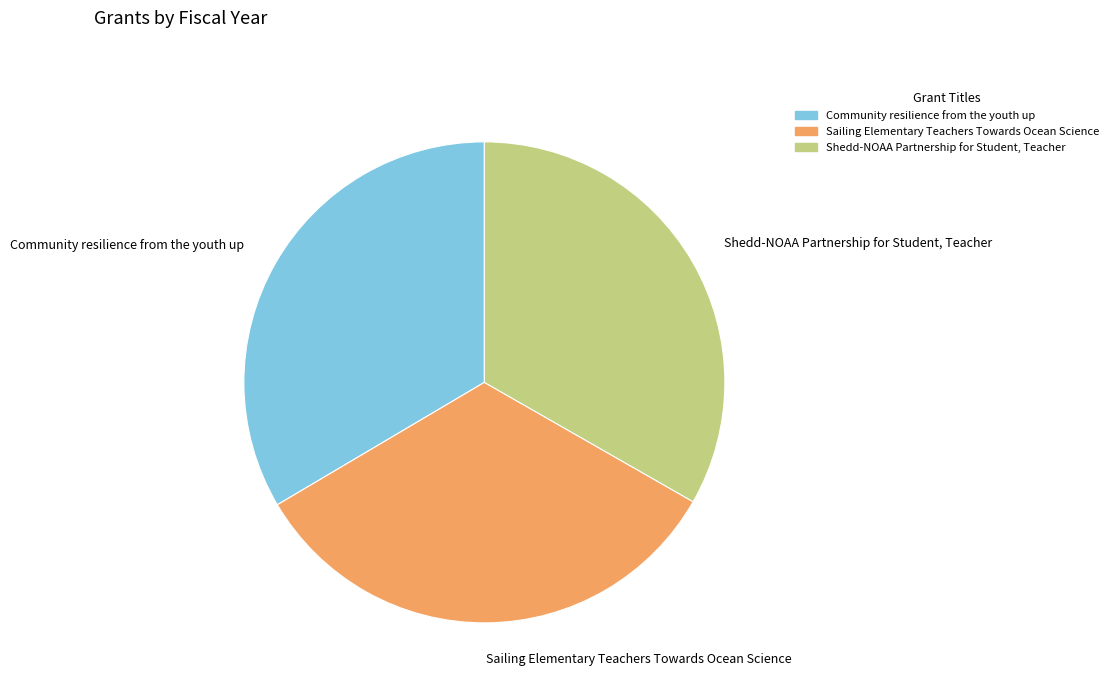

Do Community resilience from the youth up and Shedd-NOAA Partnership for Student, Teacher together represent more than half of the pie?

Yes